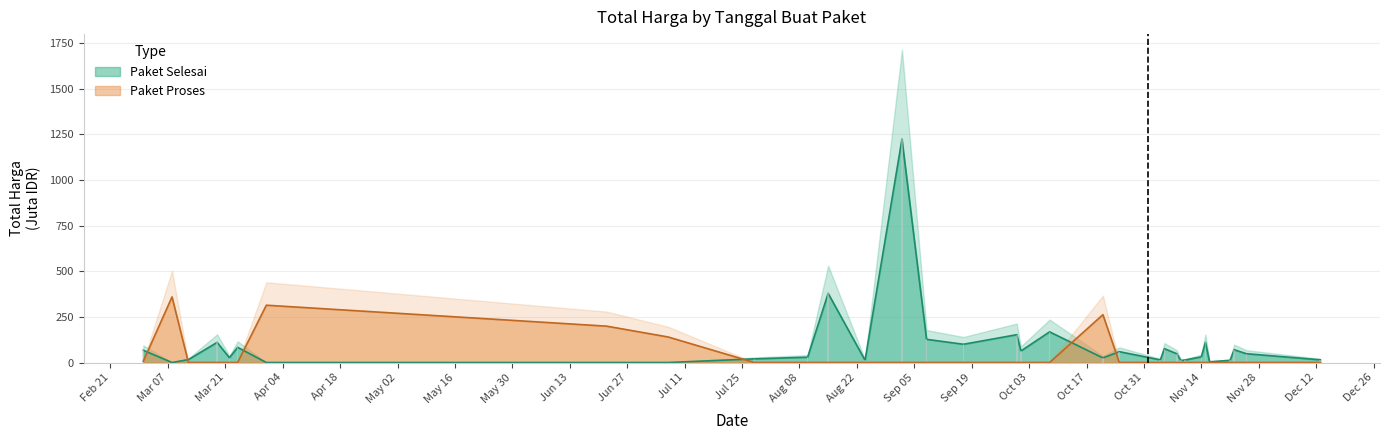

Which series has the largest range (max minus min)?

Paket Selesai